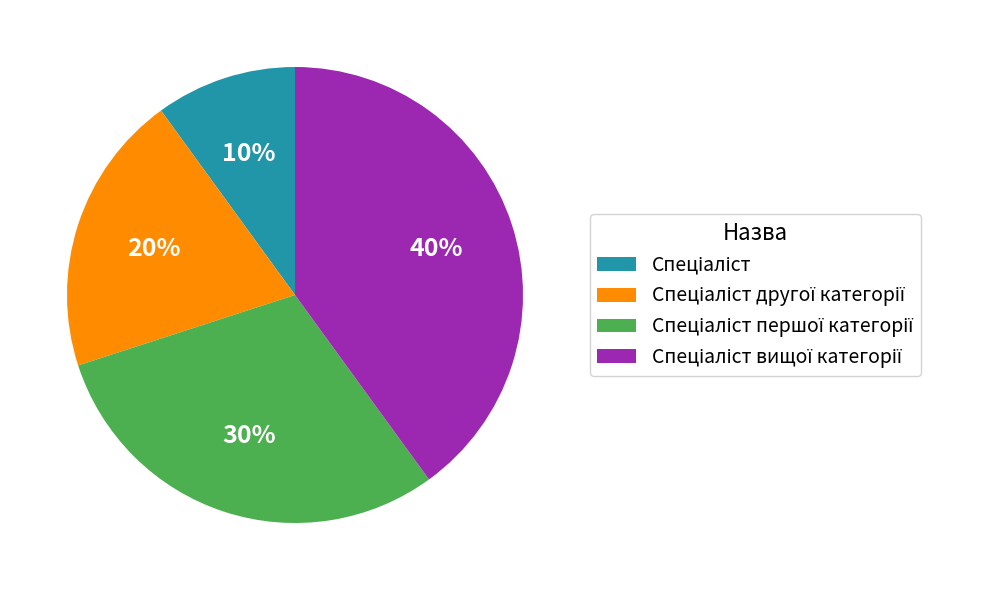

Count the number of slices in the pie.

4